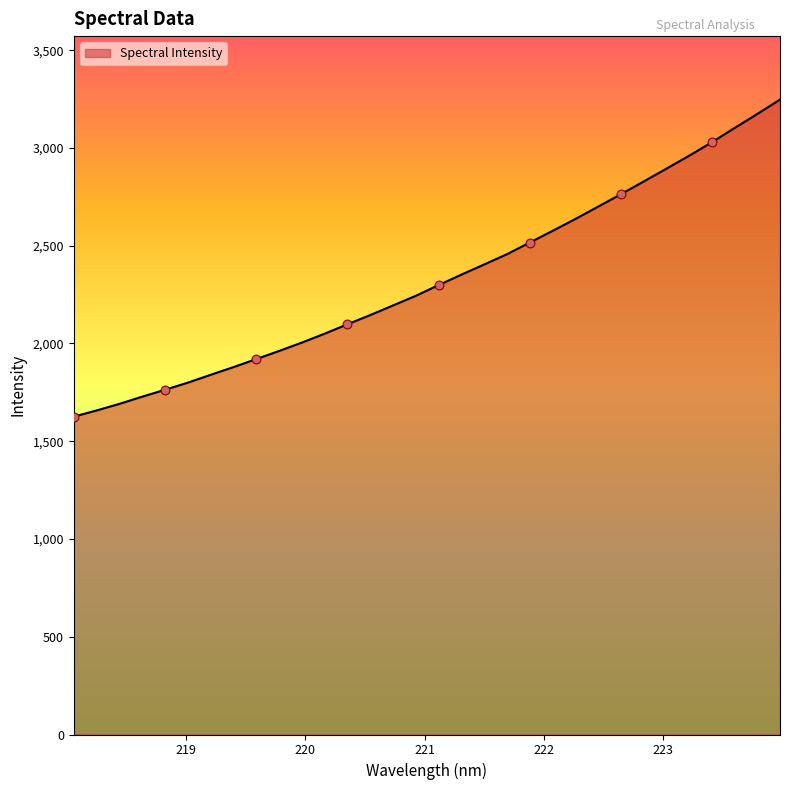

What is the smallest value displayed?

1625.8